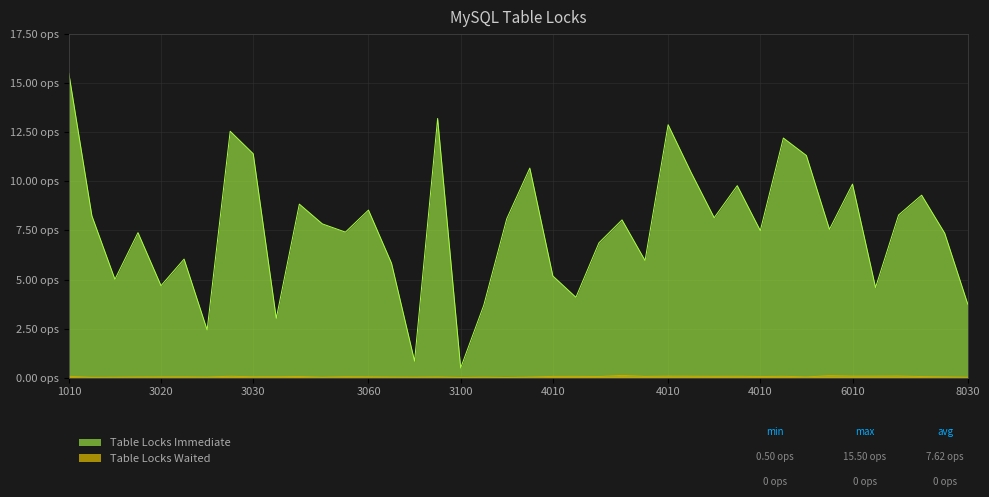

True or false: Table Locks Waited (lunch) has more than 1 points higher than both neighbors.

True